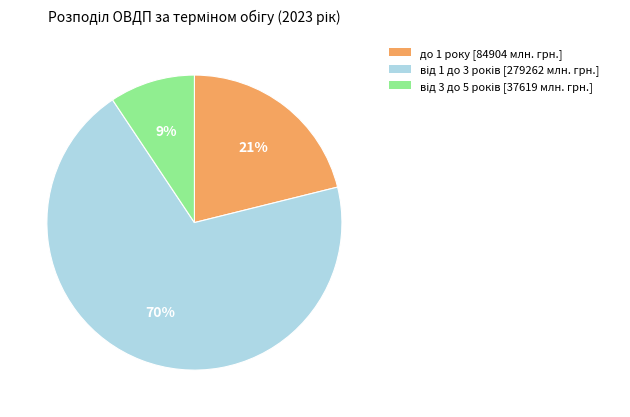

Is there a majority slice in this chart?

Yes